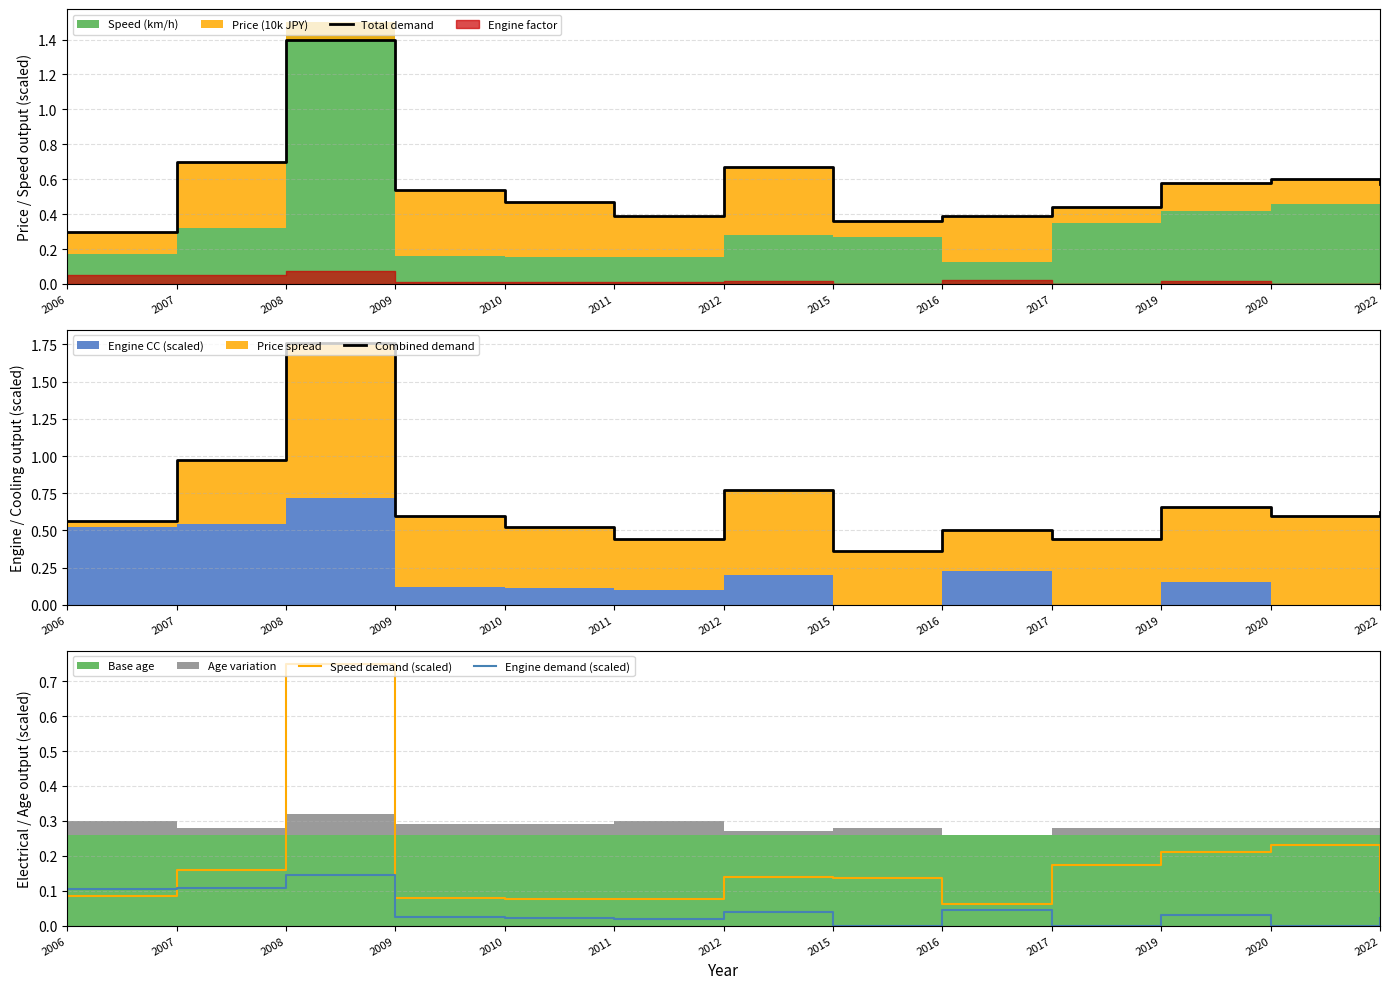

Between 2009 and 2015, which series saw the biggest shift?

Combined demand